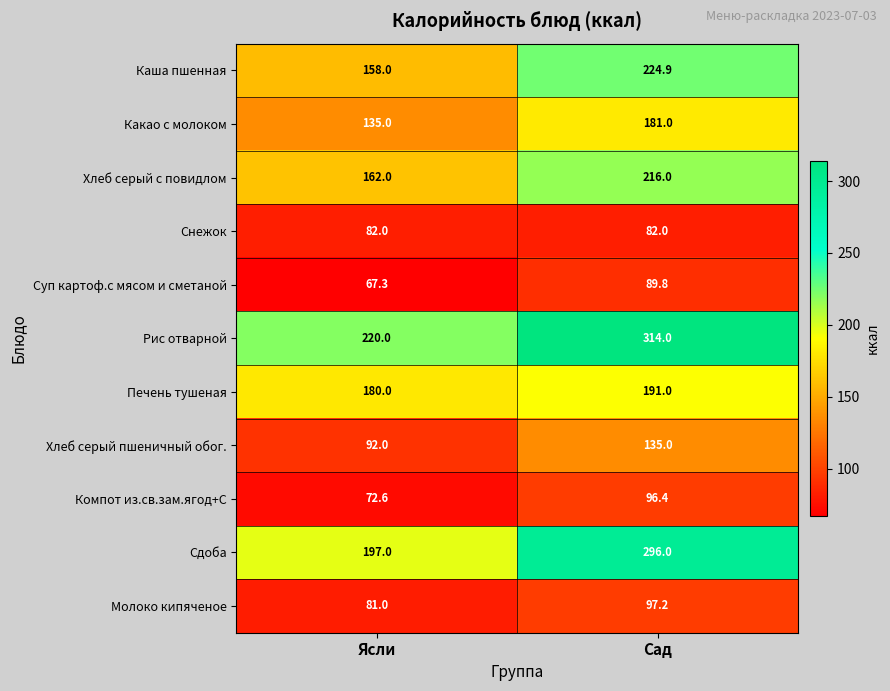

Rank the series at Сад from highest to lowest value.

Рис отварной, Сдоба, Каша пшенная, Хлеб серый с повидлом, Печень тушеная, Какао с молоком, Хлеб серый пшеничный обог., Молоко кипяченое, Компот из.св.зам.ягод+С, Суп картоф.с мясом и сметаной, Снежок